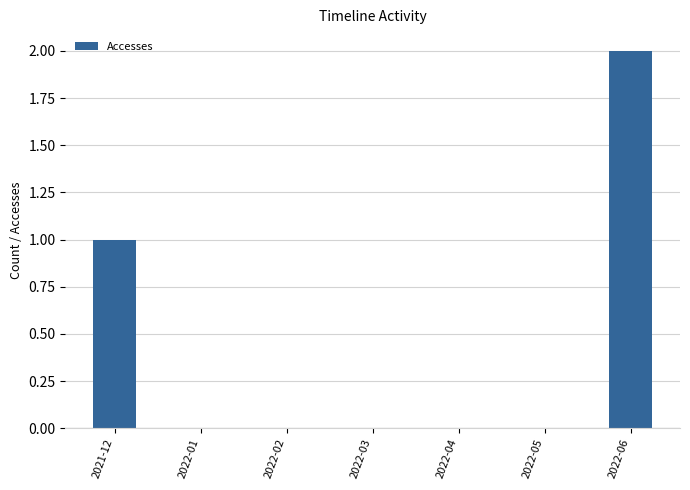

Is it true that the value at 2022-04 is 0?

True